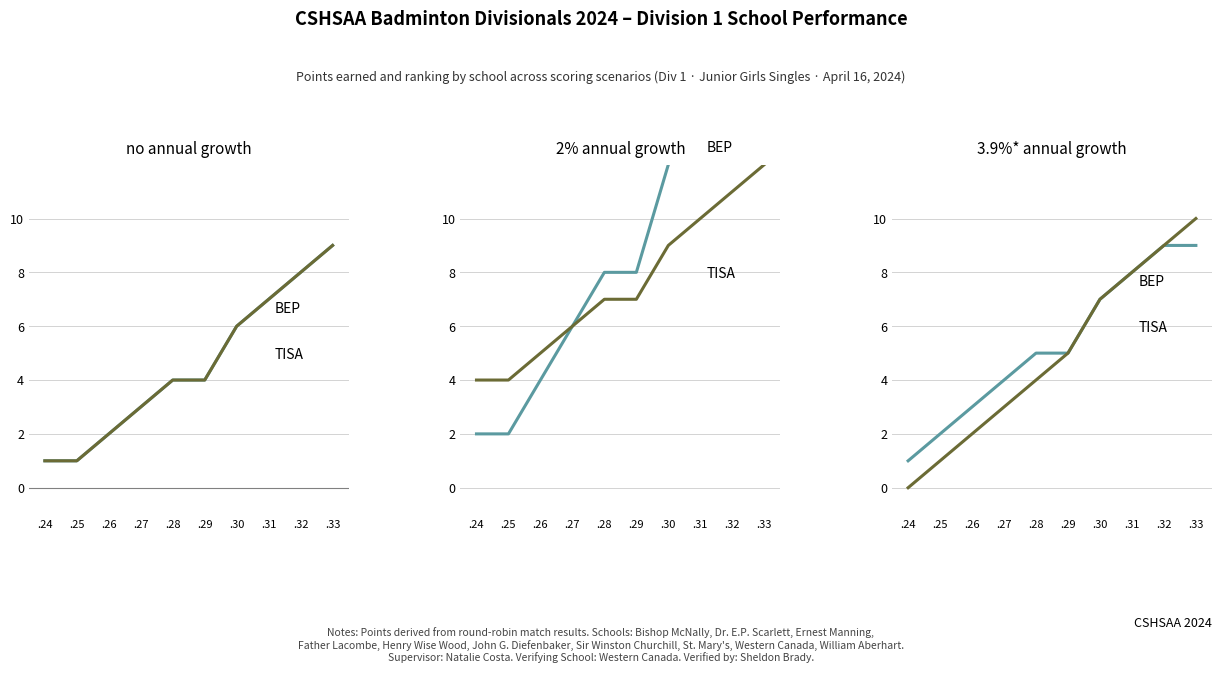

What is the maximum value for TISA?

10